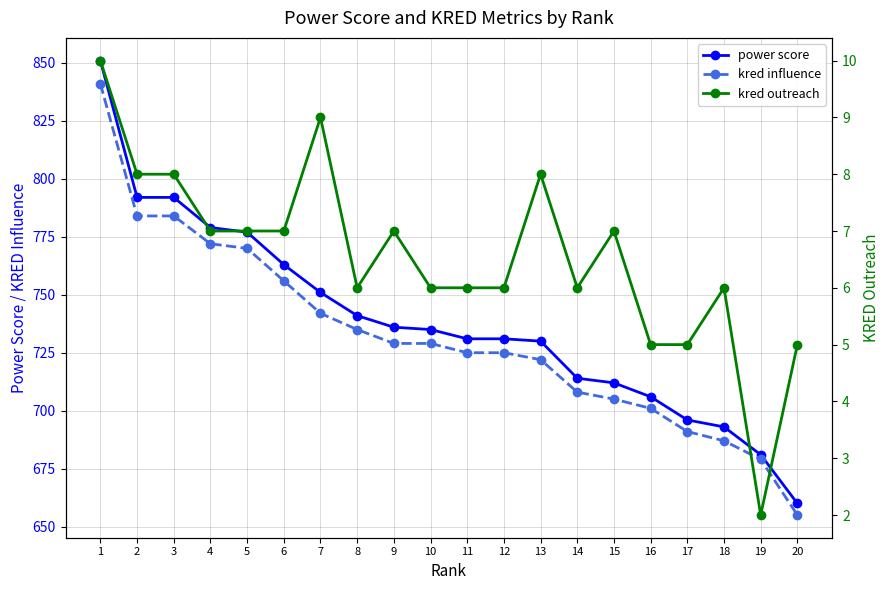

True or false: power score and kred outreach intersect in this chart.

False